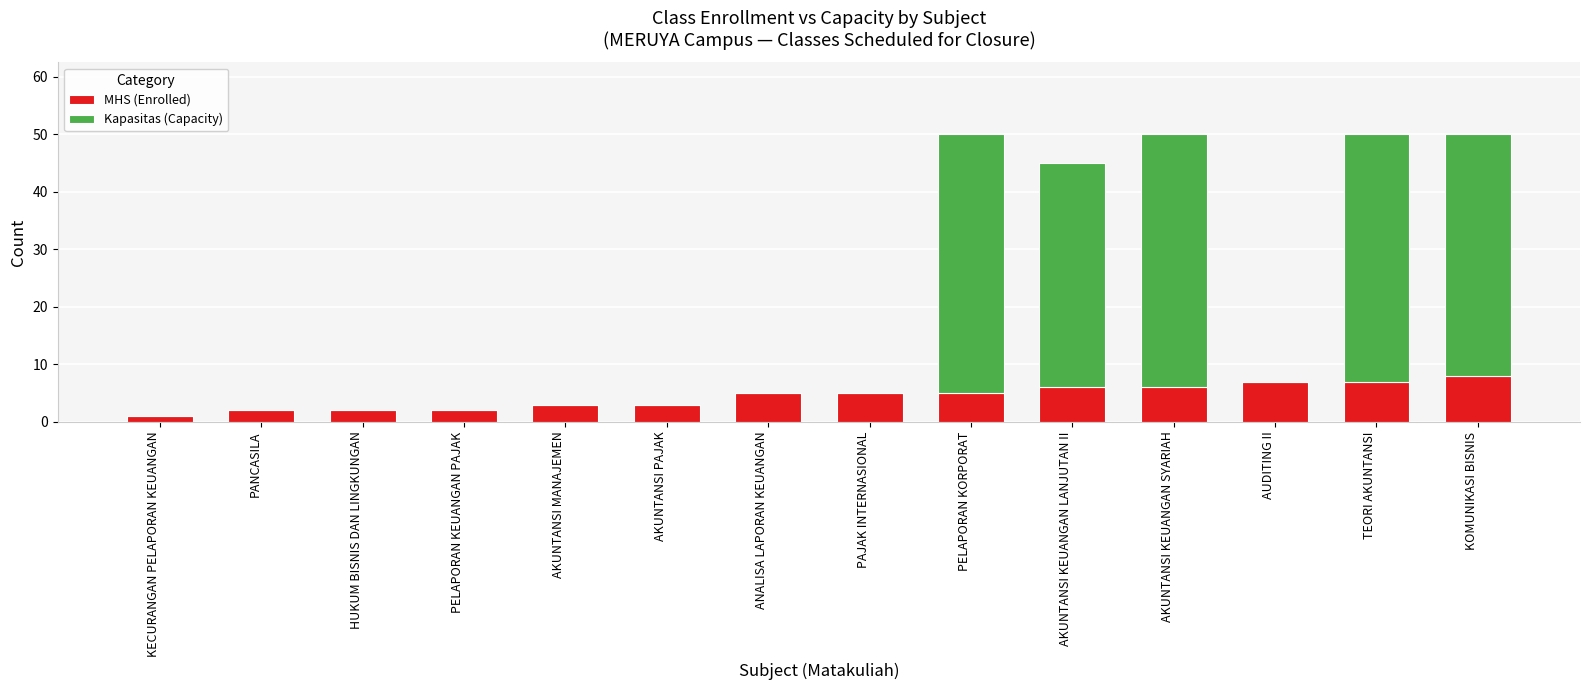

Are the bars horizontal?

No